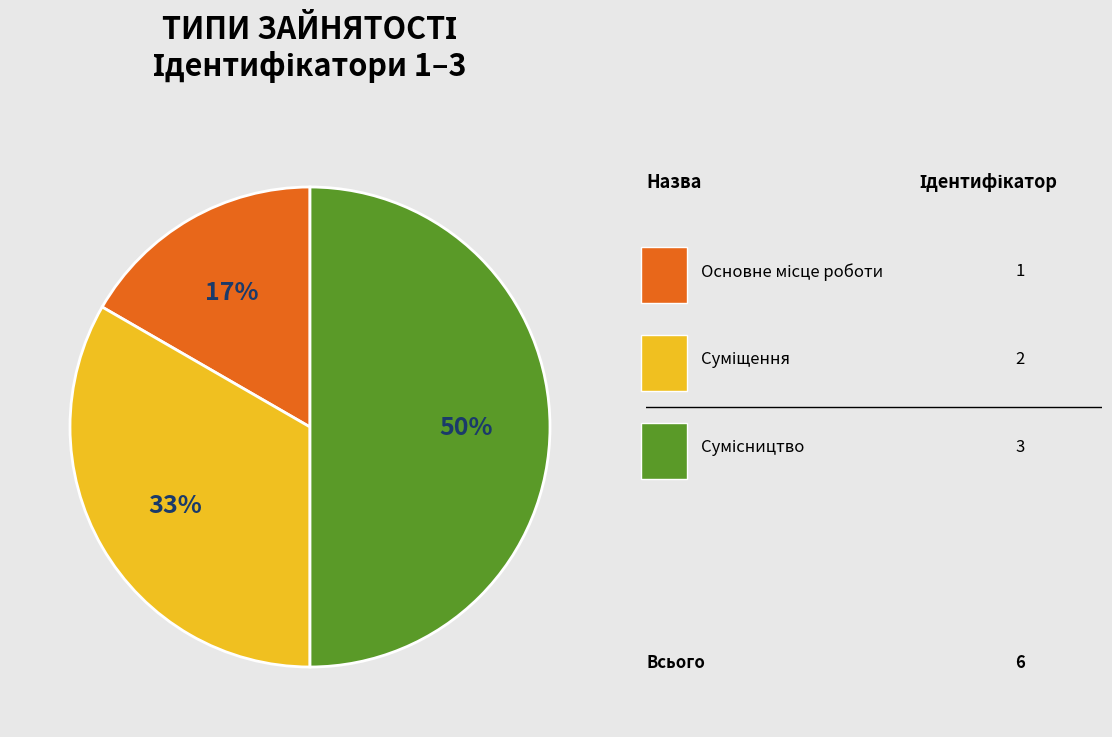

To the nearest percent, what is the difference between the largest and smallest slice percentages?

33%